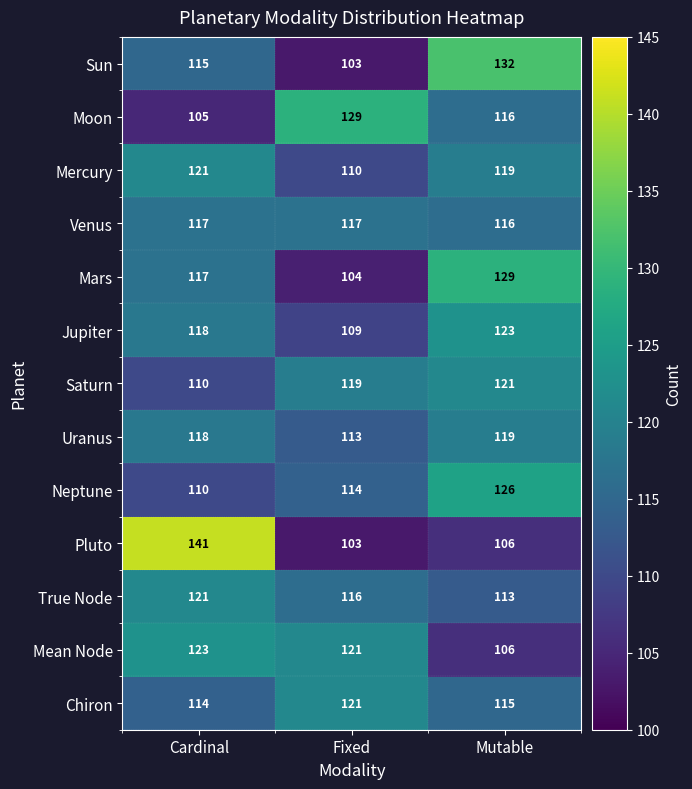

What is the greatest value displayed?

141